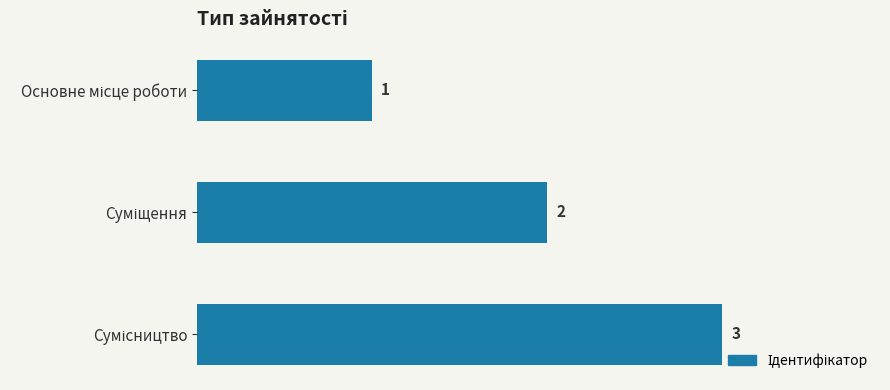

What is the value of the 3rd bar from the top?

3